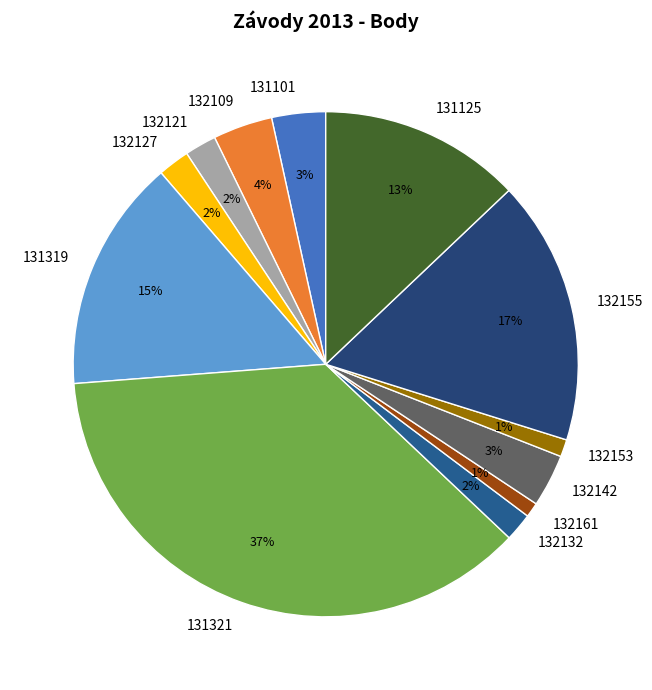

To the nearest percent, what is the difference between the 132127 and 131125 slice percentages?

11%